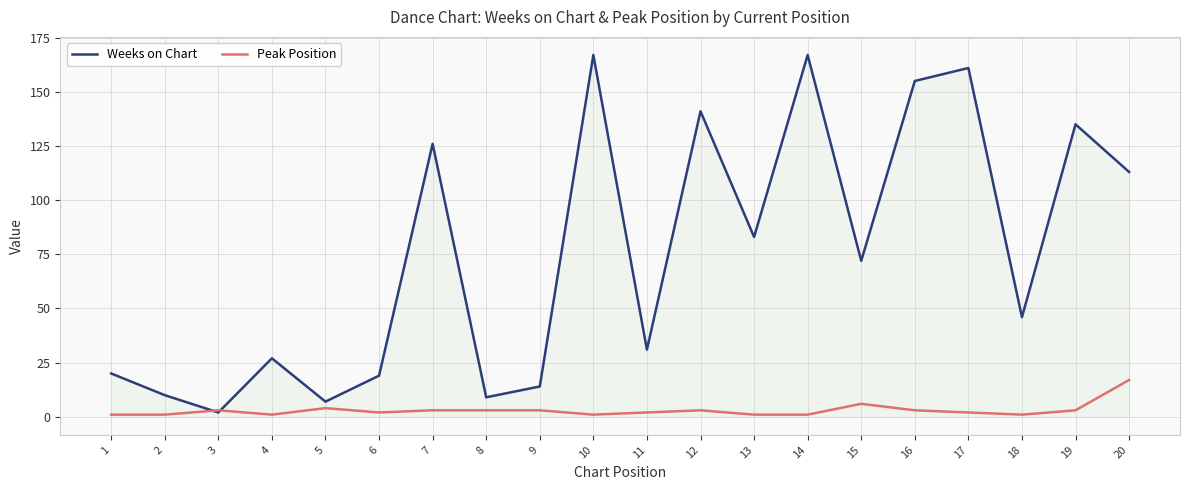

Reading left to right, list all the values displayed in this chart.

Weeks on Chart: 20	10	2	27	7	19	126	9	14	167	31	141	83	167	72	155	161	46	135	113
Peak Position: 1	1	3	1	4	2	3	3	3	1	2	3	1	1	6	3	2	1	3	17